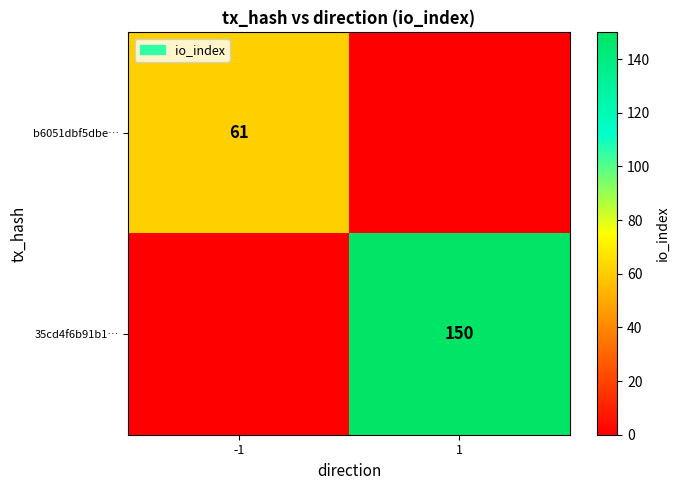

True or false: 35cd4f6b91b1… has a value of 150 at 1.

True